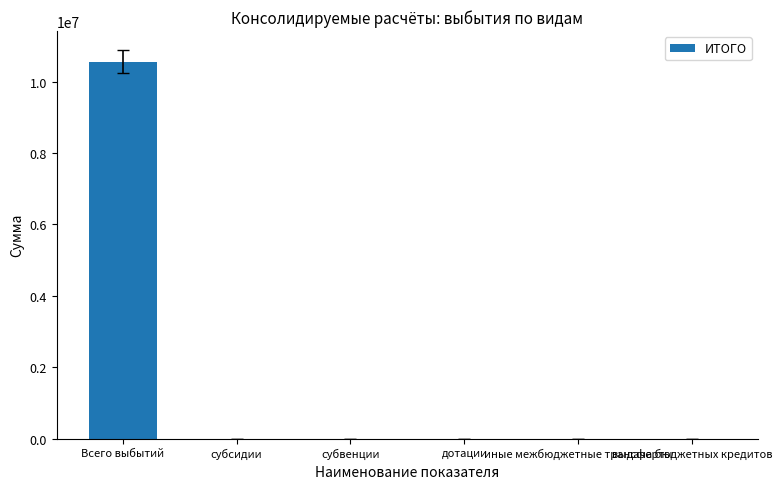

True or false: the data shows -7251294 at иные межбюджетные трансферты.

False